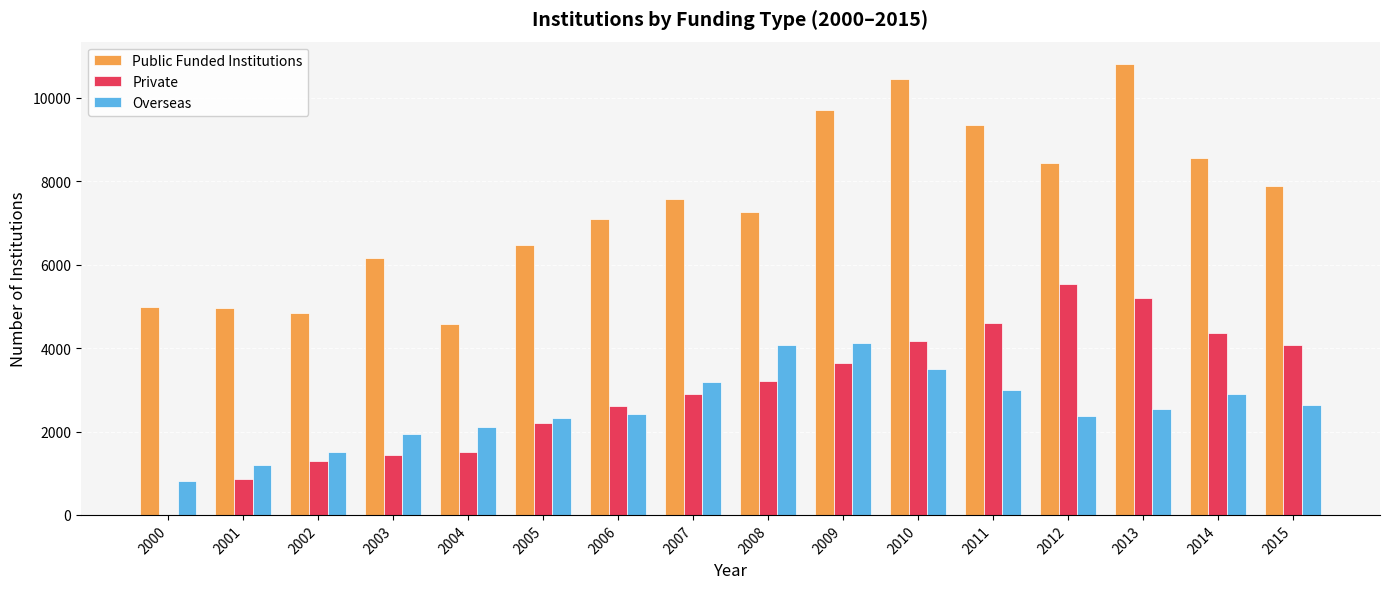

What is the sum of the Private values at 2008 and 2012?

8764